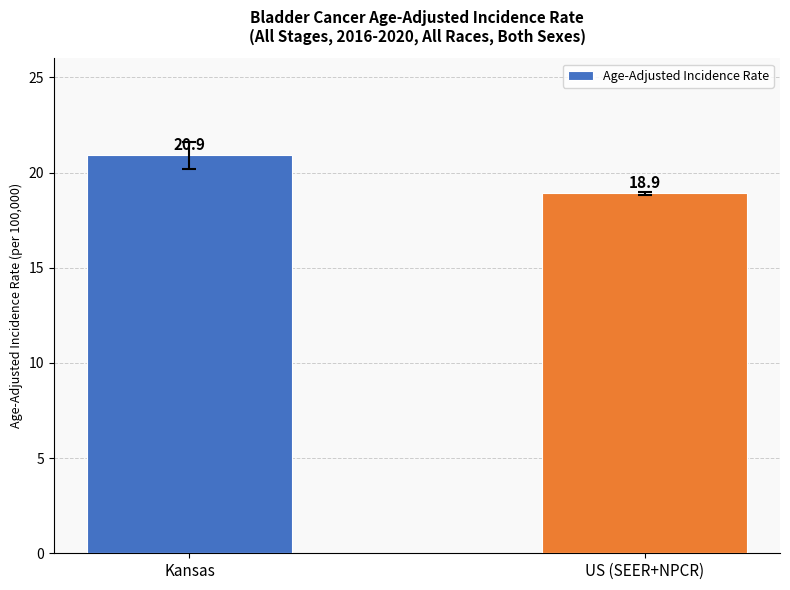

What is the greatest value displayed?

20.9